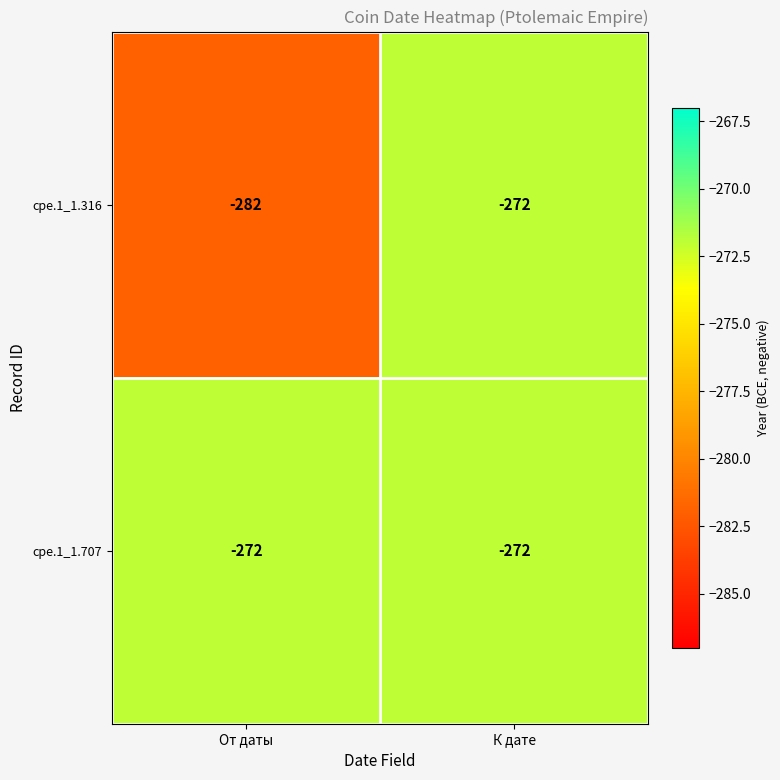

What is the difference between the maximum and minimum values in the cpe.1_1.316 series?

10